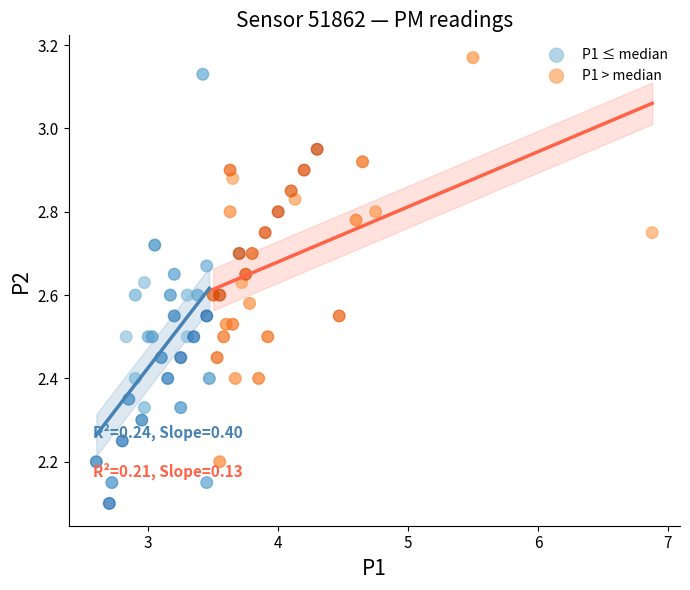

Which series has the largest Y range (max minus min)?

P1 ≤ median